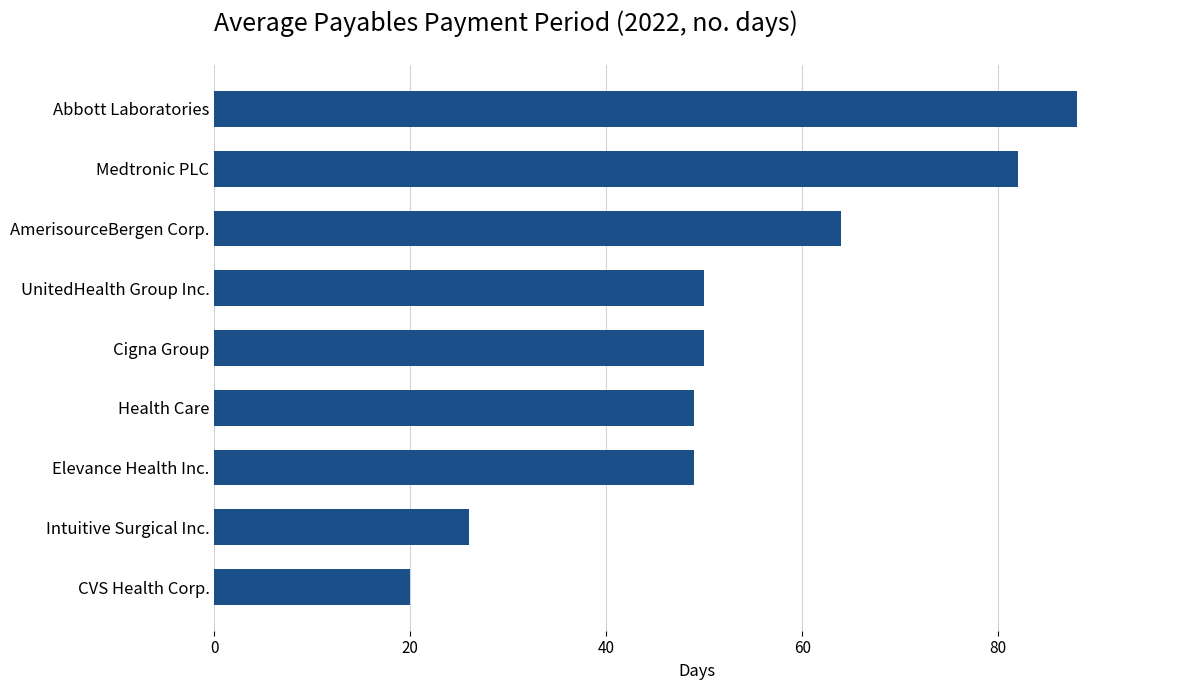

How many data points does each series have?

9